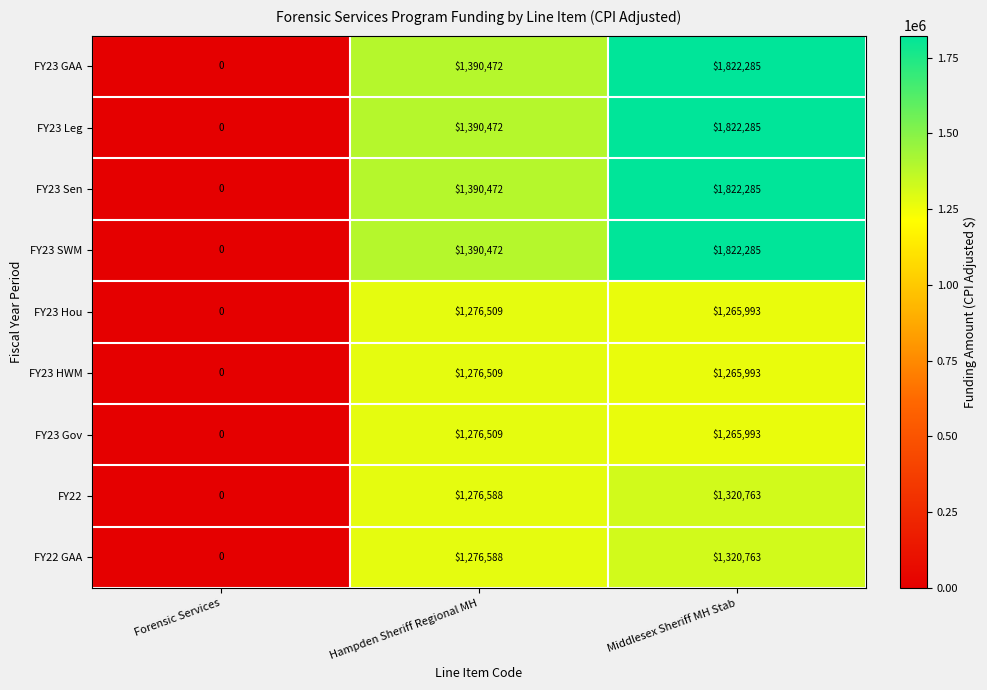

What is the sum of the FY23 GAA values at Middlesex Sheriff MH Stab and Hampden Sheriff Regional MH?

3212757